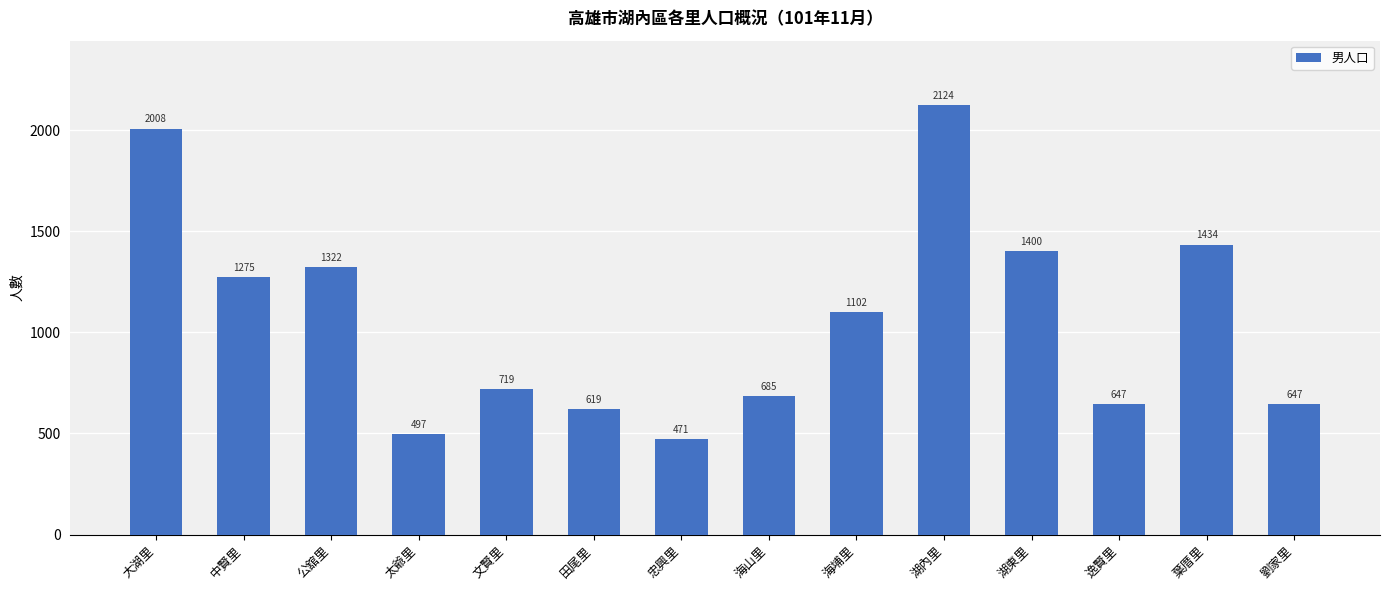

Where is the data nearest to the value 1297?

中賢里